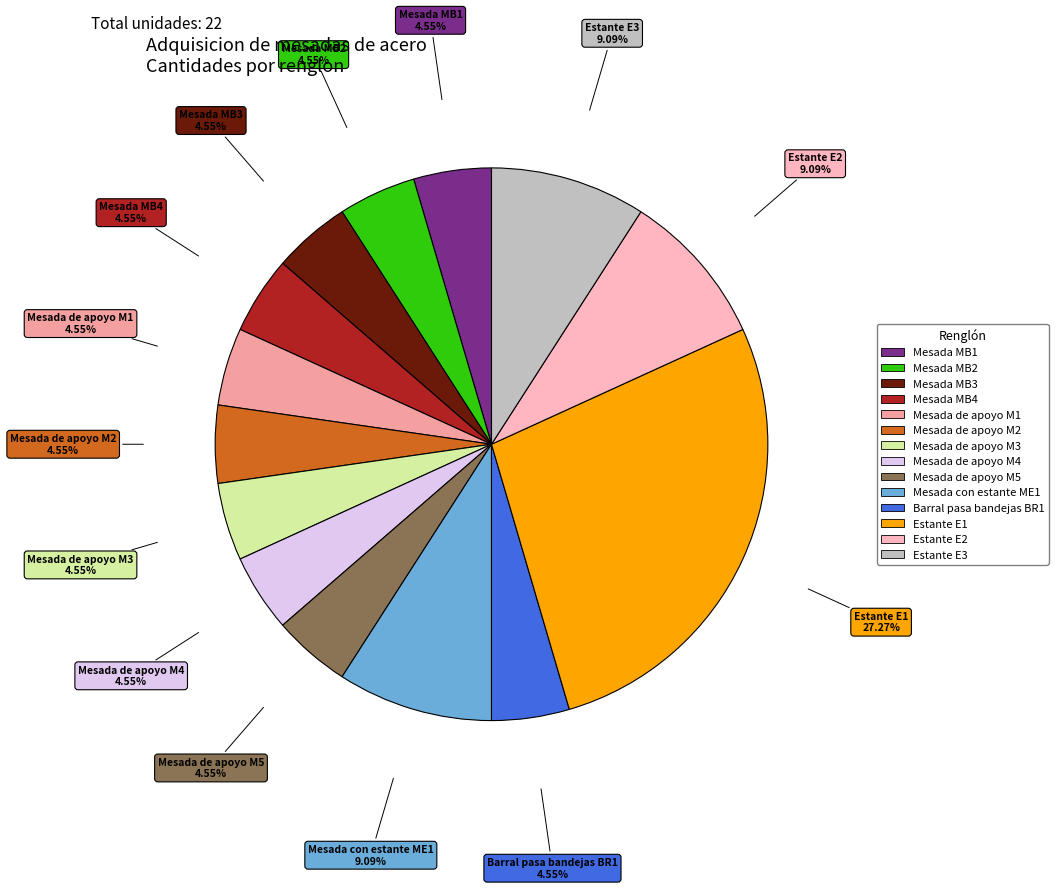

To the nearest percent, what is the average slice percentage?

7%